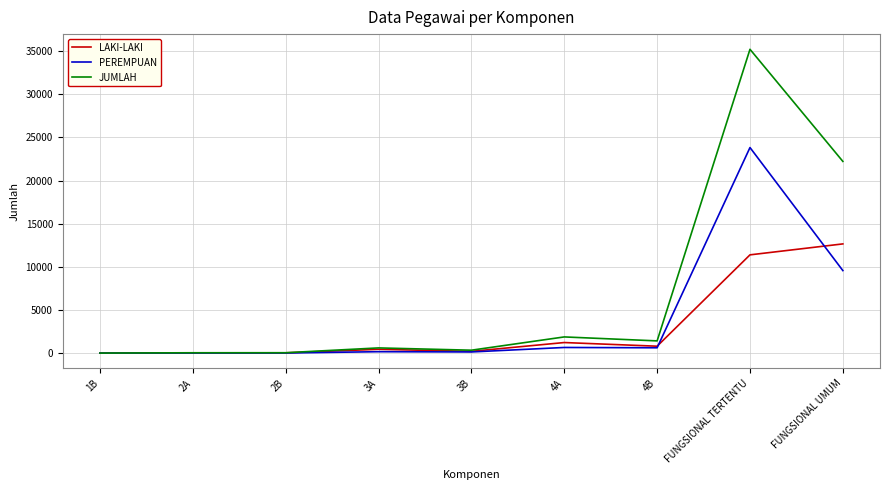

What is the difference between the LAKI-LAKI values at 4B and 3B?

595